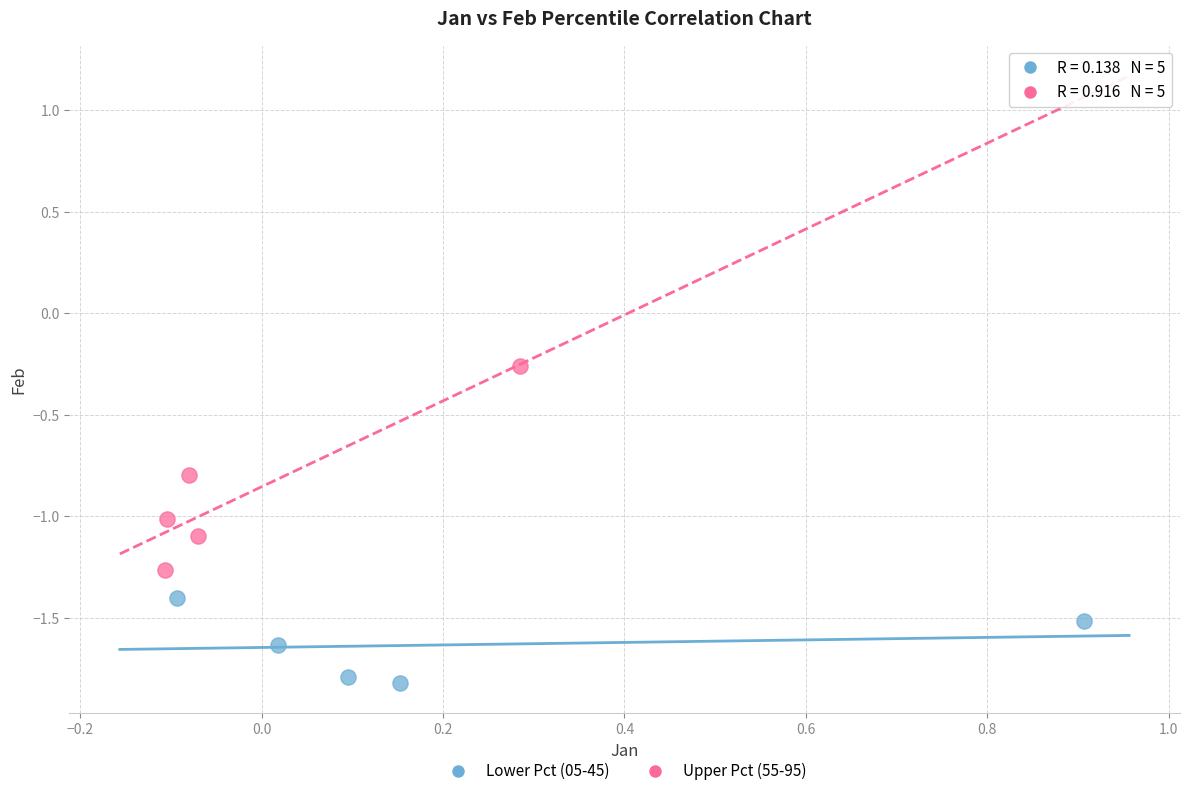

Which series reaches the maximum Y coordinate?

Upper Pct (55-95)